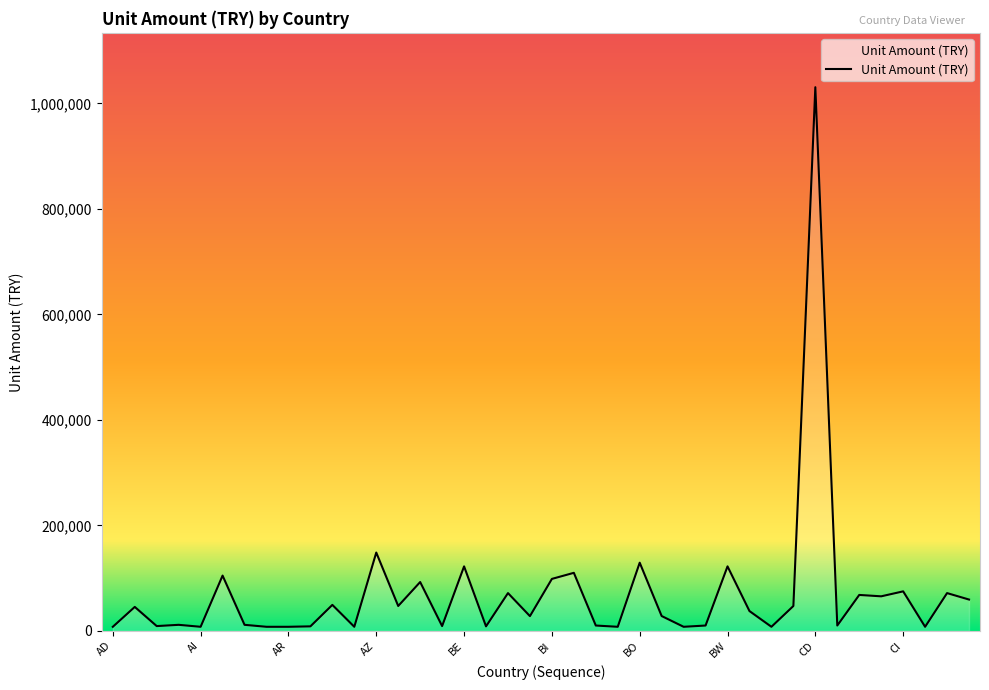

How many lines are shown in the chart?

1